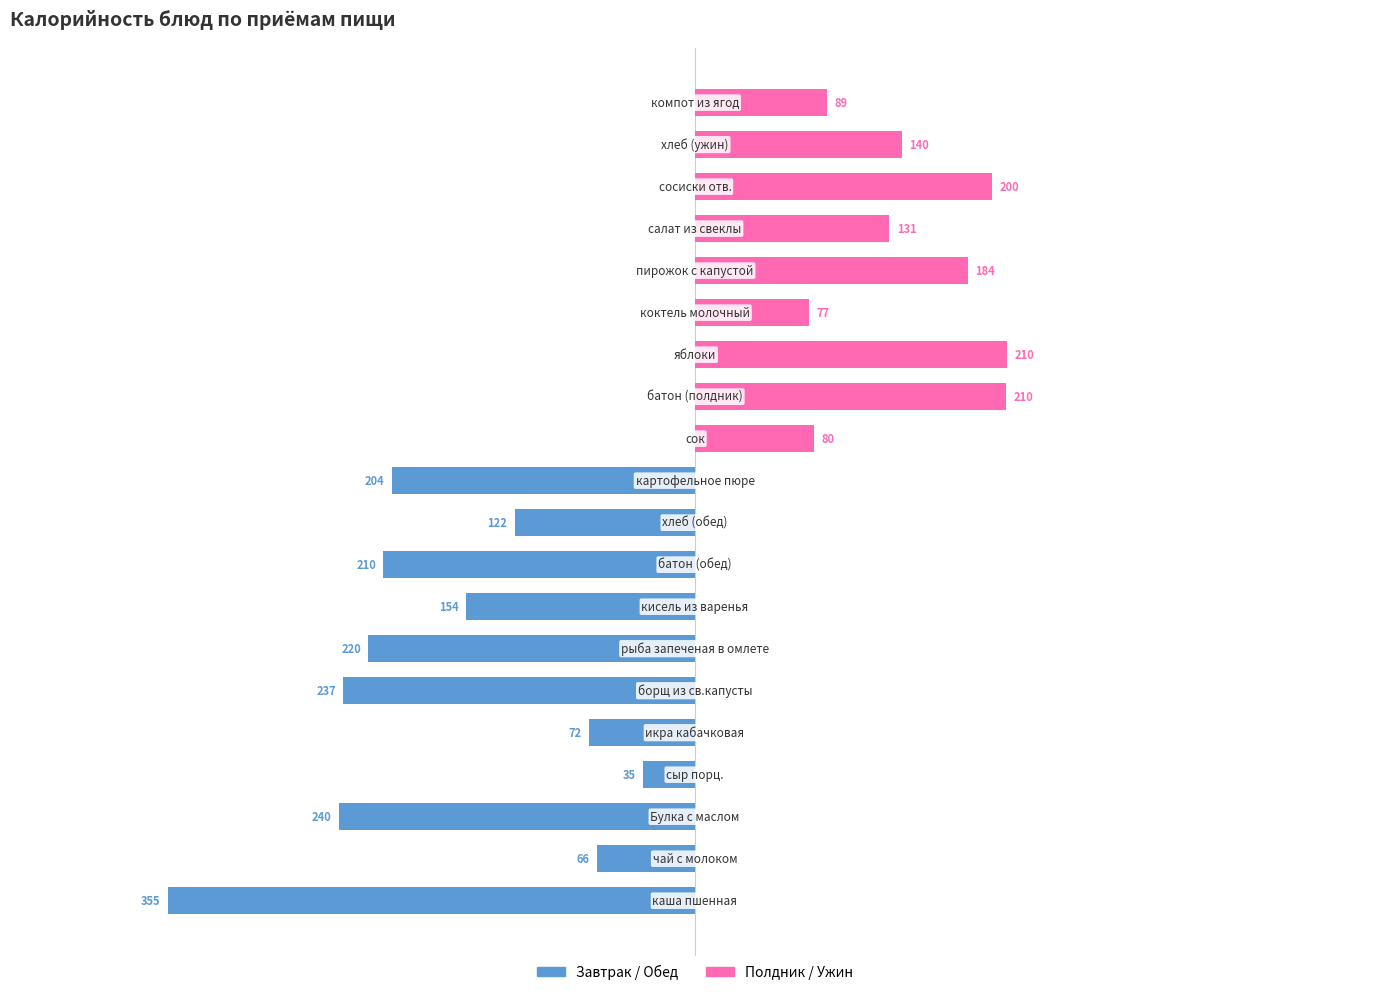

The Завтрак / Обед series shows -121.6 at 9. True or false?

True